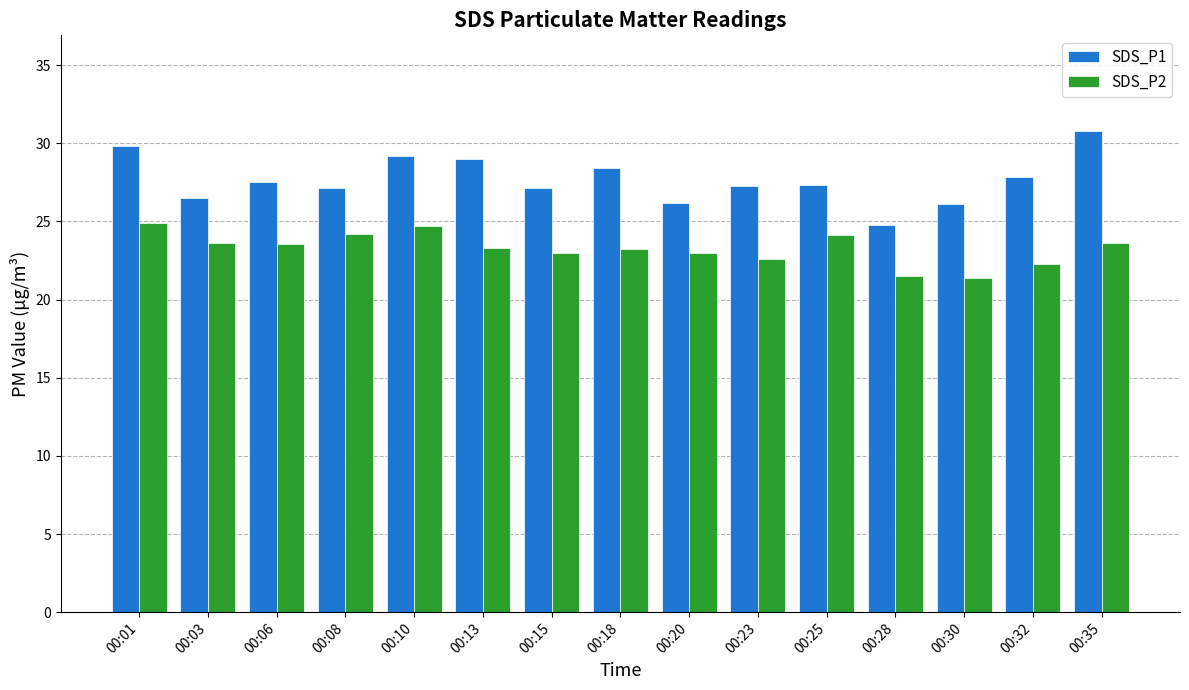

What is the maximum value shown in the chart?

30.8